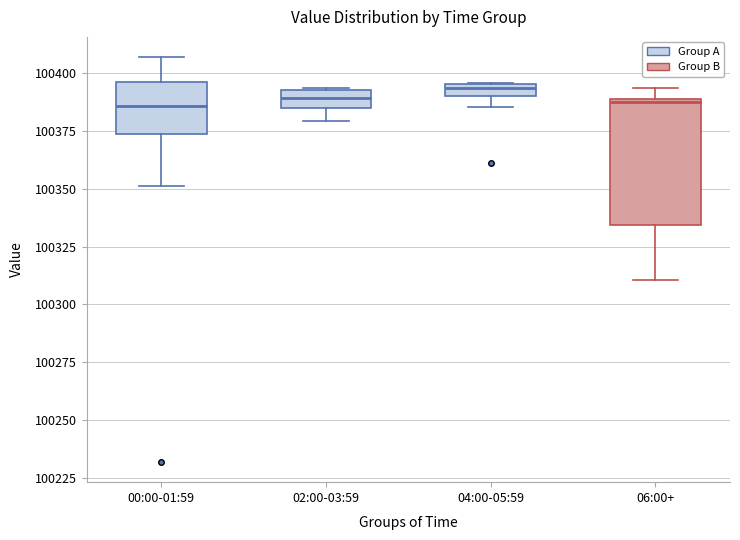

Which box is the tallest, from its lower edge to its upper edge?

06:00+